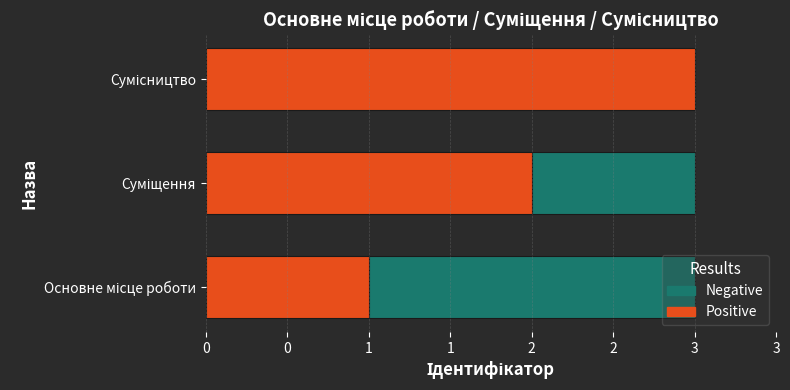

What is the sum of all Positive values?

6.0